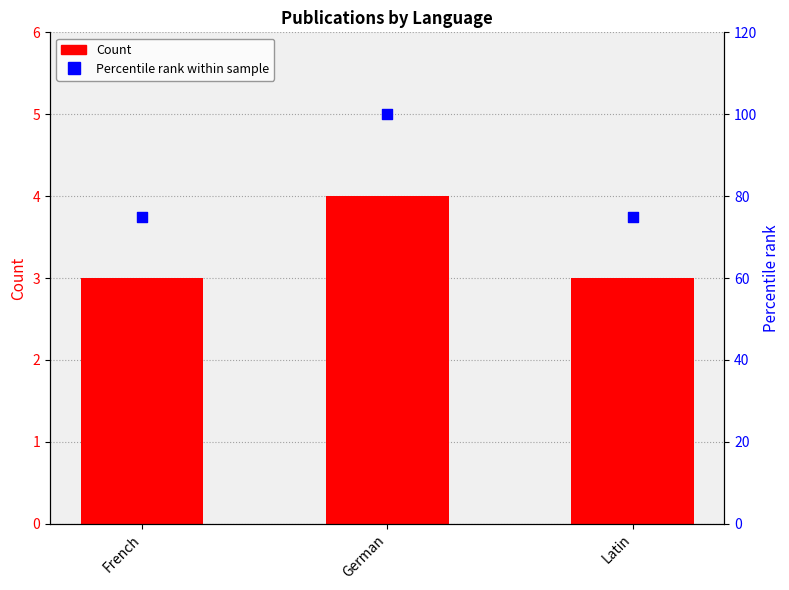

Which series contains the lowest Y value?

Count